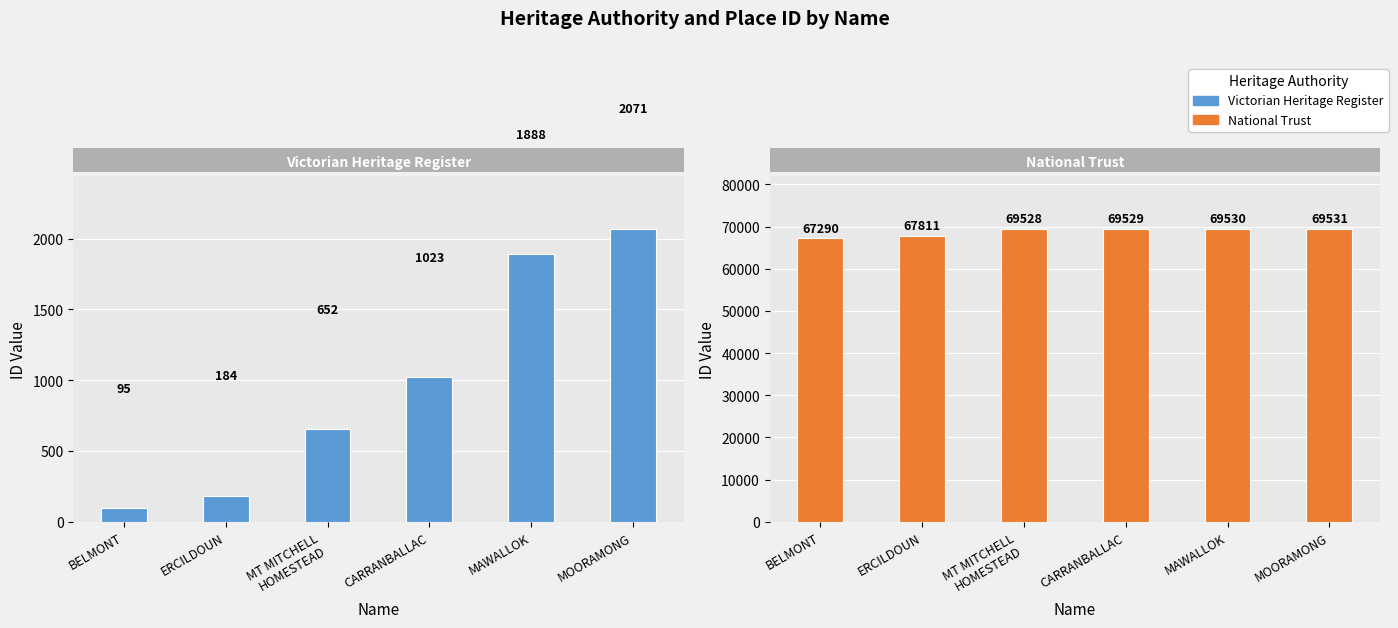

What is the difference between the National Trust values at MOORAMONG and CARRANBALLAC?

2